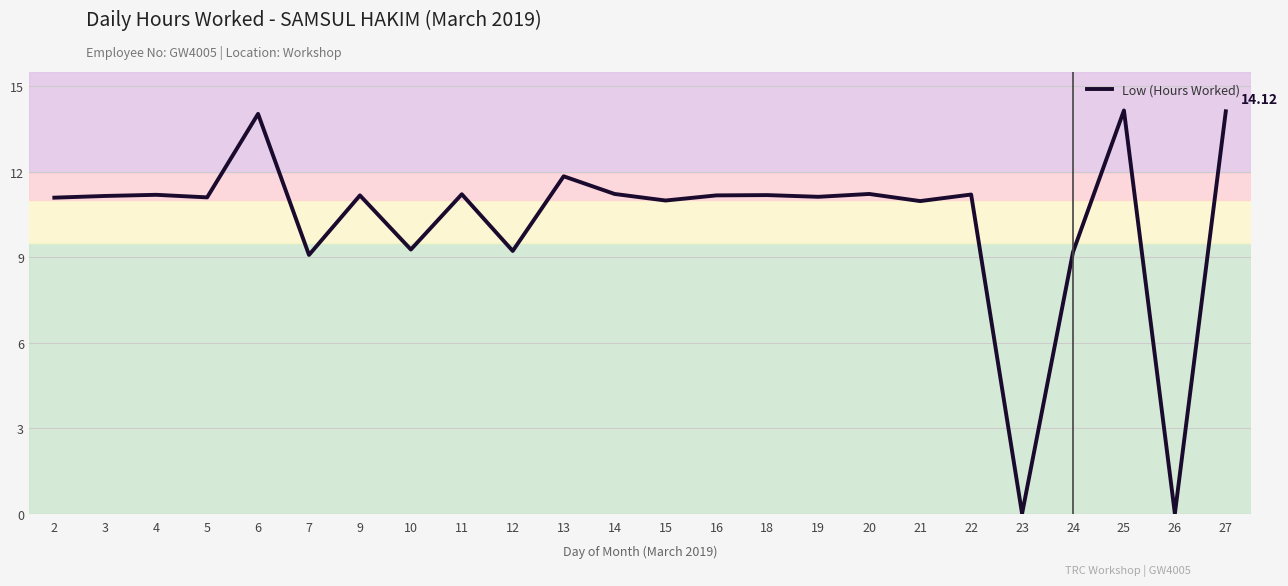

What is the difference between the values at 21 and 13?

0.9